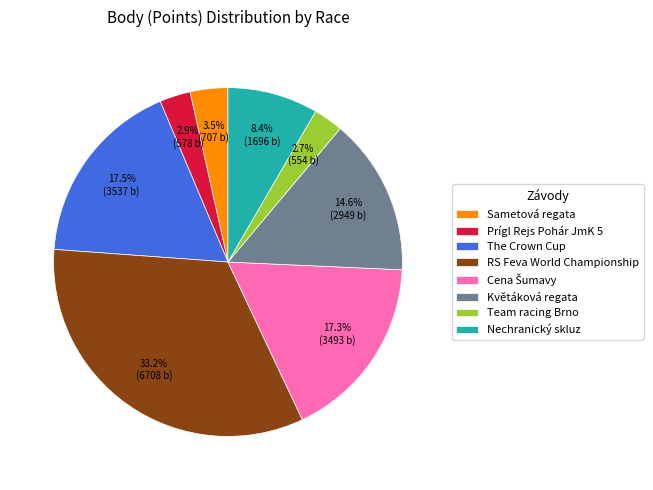

What is the largest slice in the pie chart?

RS Feva World Championship